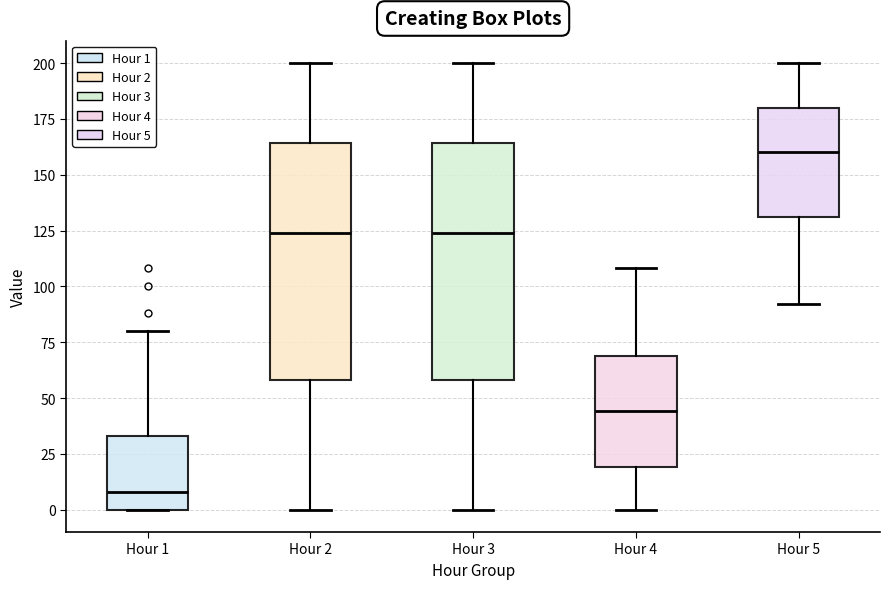

Reading left to right, transcribe this box plot: for each box, give where its median line is, the range the box spans, and where its two whiskers end, as read against the y-axis. The values are not printed on the chart, so give them approximately, as read against the axis.

Hour 1: median 10, box 0 to 35, whiskers 0 to 80
Hour 2: median 125, box 60 to 165, whiskers 0 to 200
Hour 3: median 125, box 60 to 165, whiskers 0 to 200
Hour 4: median 45, box 20 to 70, whiskers 0 to 110
Hour 5: median 160, box 130 to 180, whiskers 90 to 200